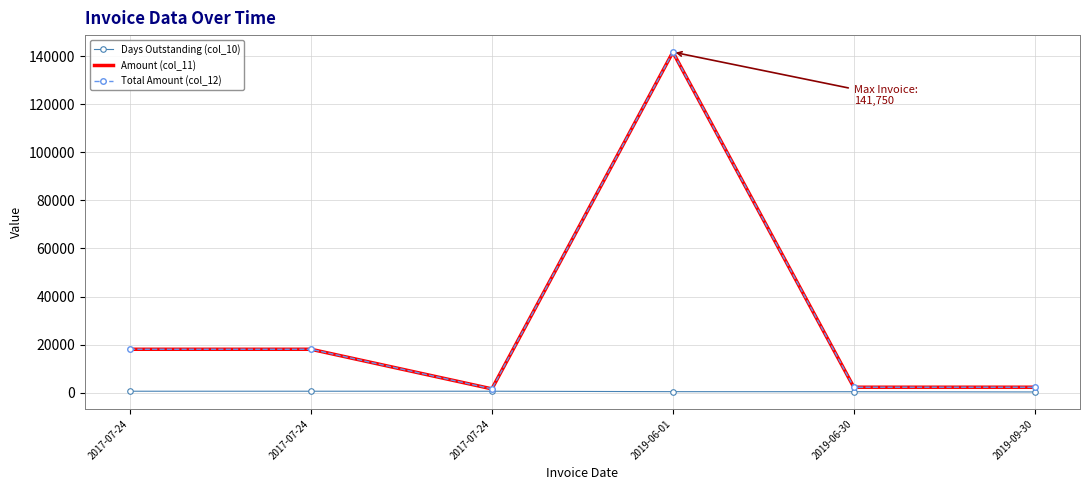

Which series has the largest range (max minus min)?

Amount (col_11)